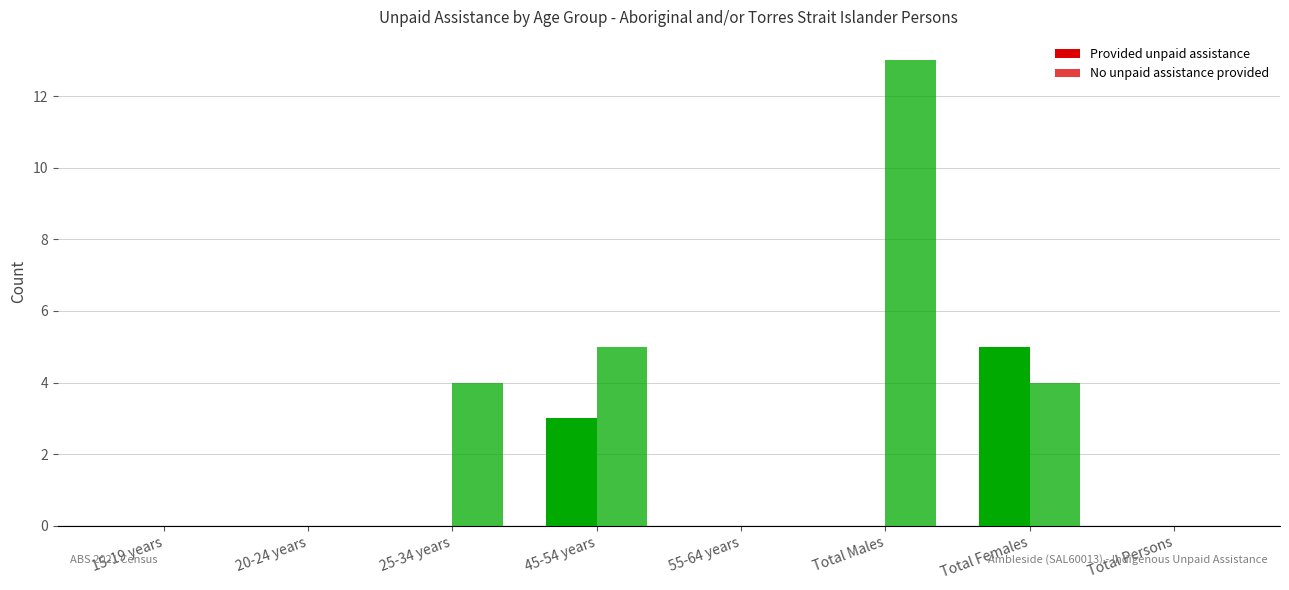

How many groups of bars are there?

8